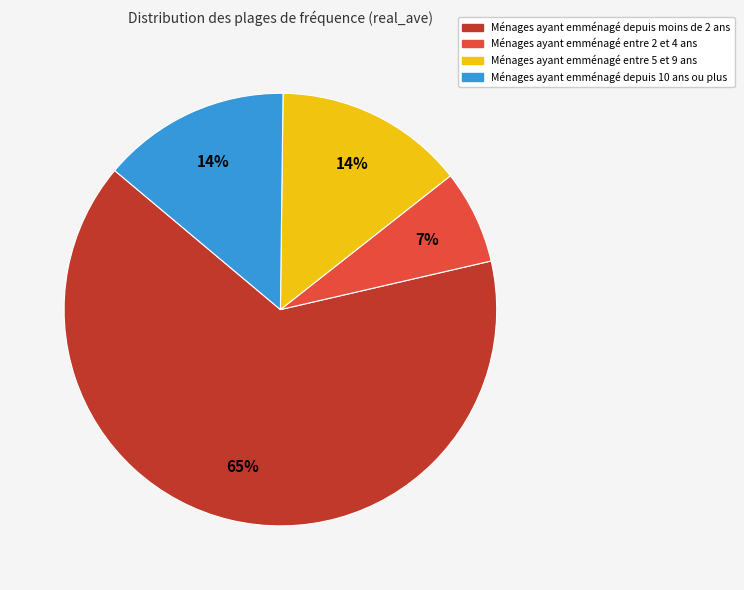

Count the number of slices in the pie.

4